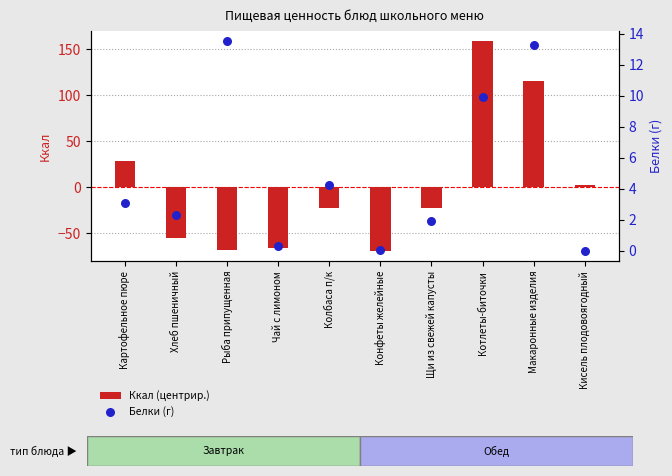

Is the value of Белки (г) at Хлеб пшеничный greater than the value of Ккал (центрир.) at Картофельное пюре?

No